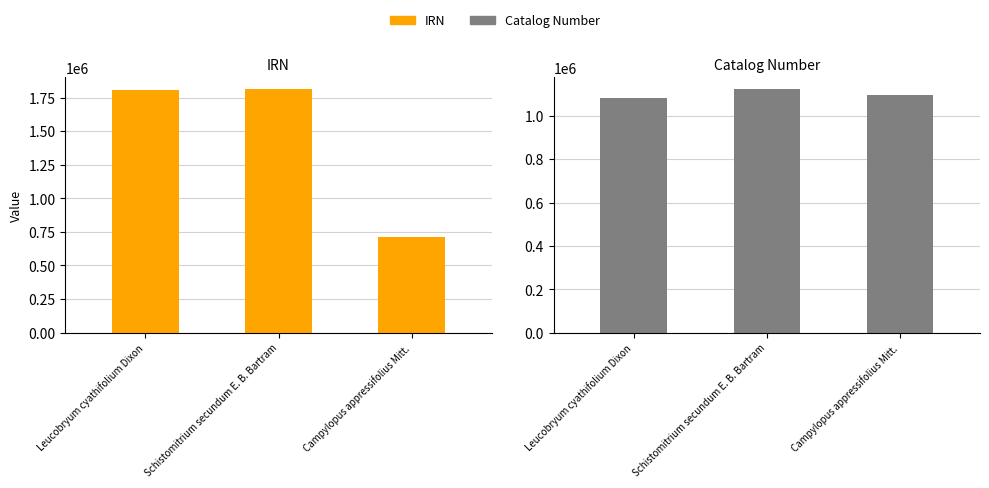

How many values in the Catalog Number series exceed 1096246?

1